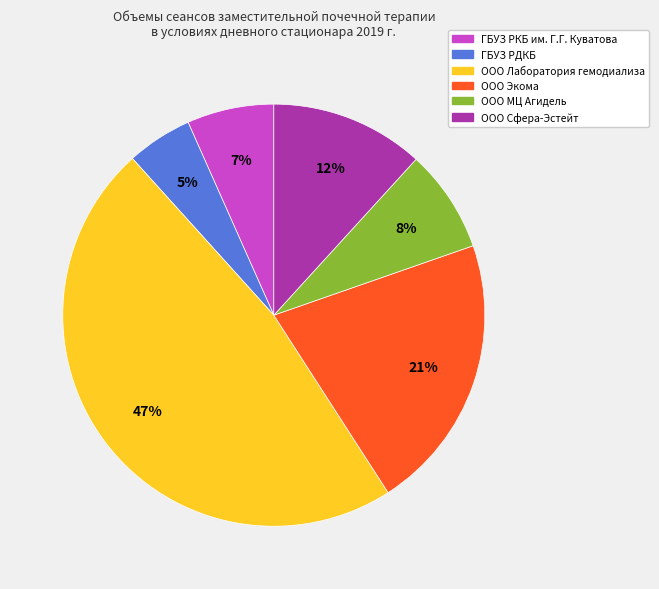

To the nearest percent, what percentage of the pie is ООО Лаборатория гемодиализа?

47%